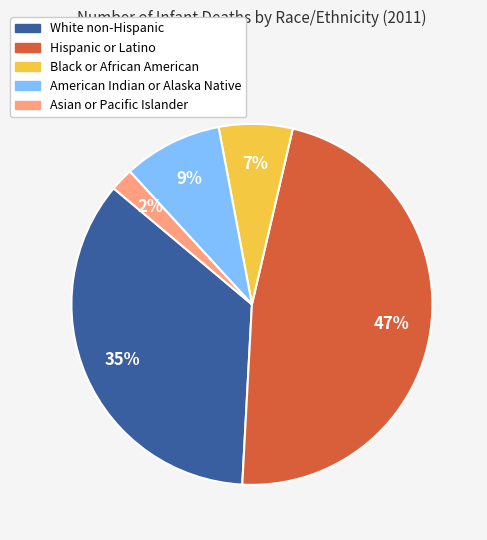

Does American Indian or Alaska Native account for over 50% of the chart?

No